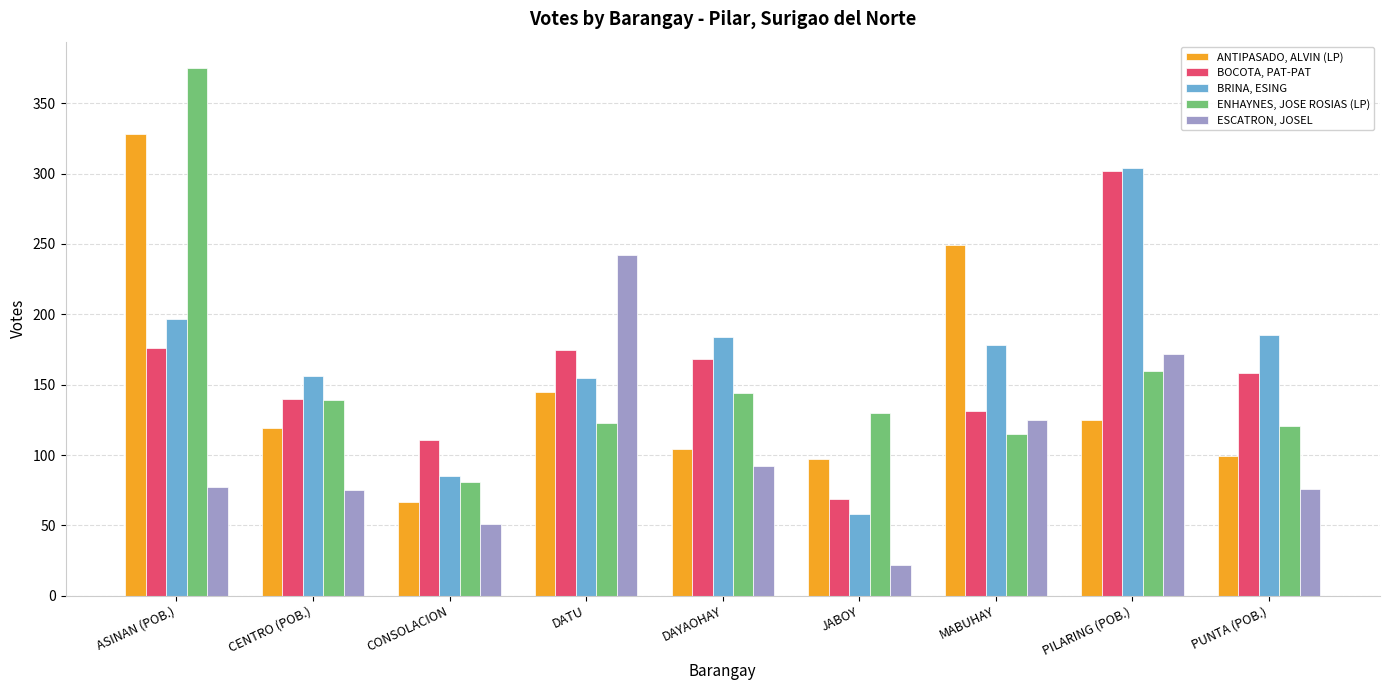

At CENTRO (POB.), list the series in order from smallest to largest.

ESCATRON, JOSEL, ANTIPASADO, ALVIN (LP), ENHAYNES, JOSE ROSIAS (LP), BOCOTA, PAT-PAT, BRINA, ESING